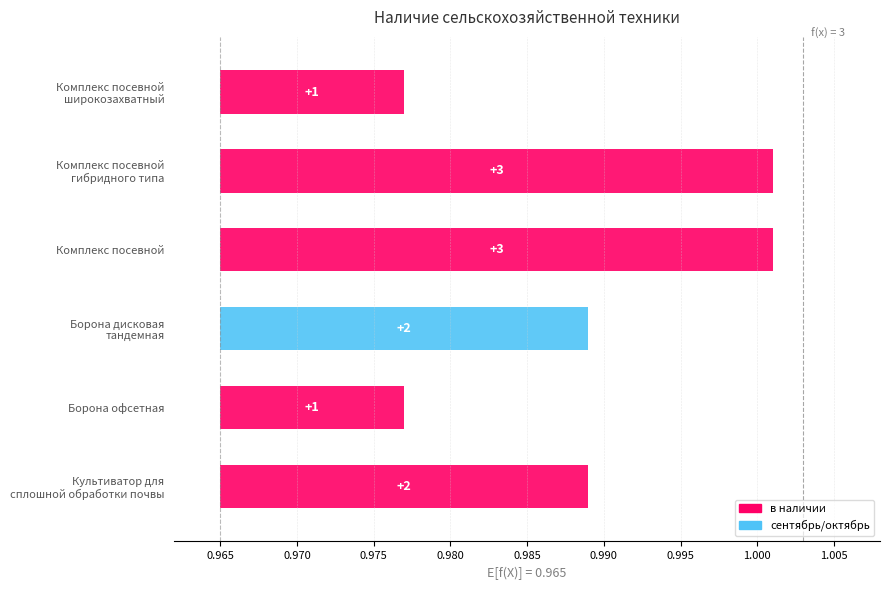

At which category does the chart reach its peak across all series?

Комплекс посевной